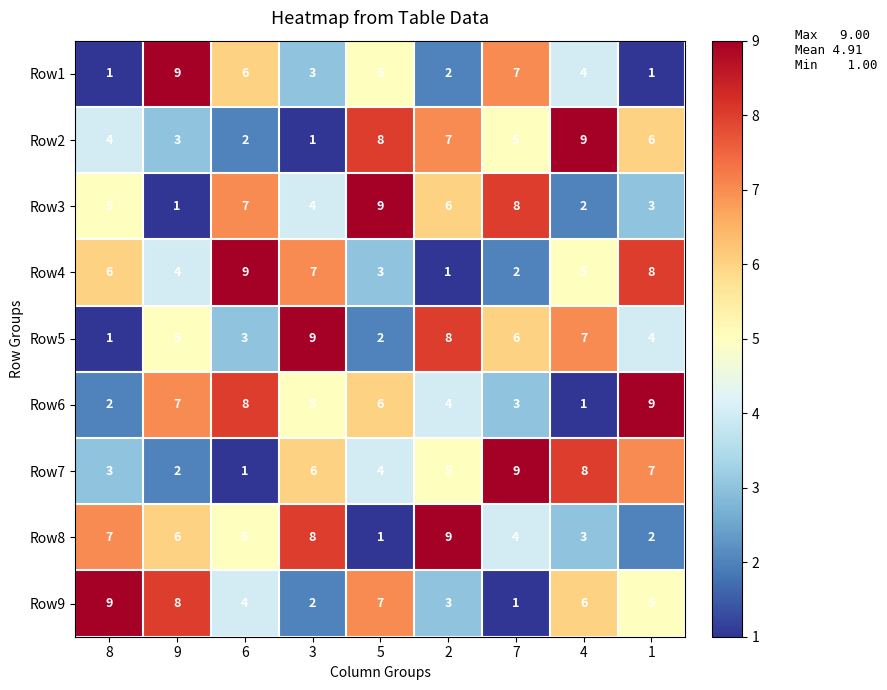

What is the spread (max minus min) of values at 6?

8